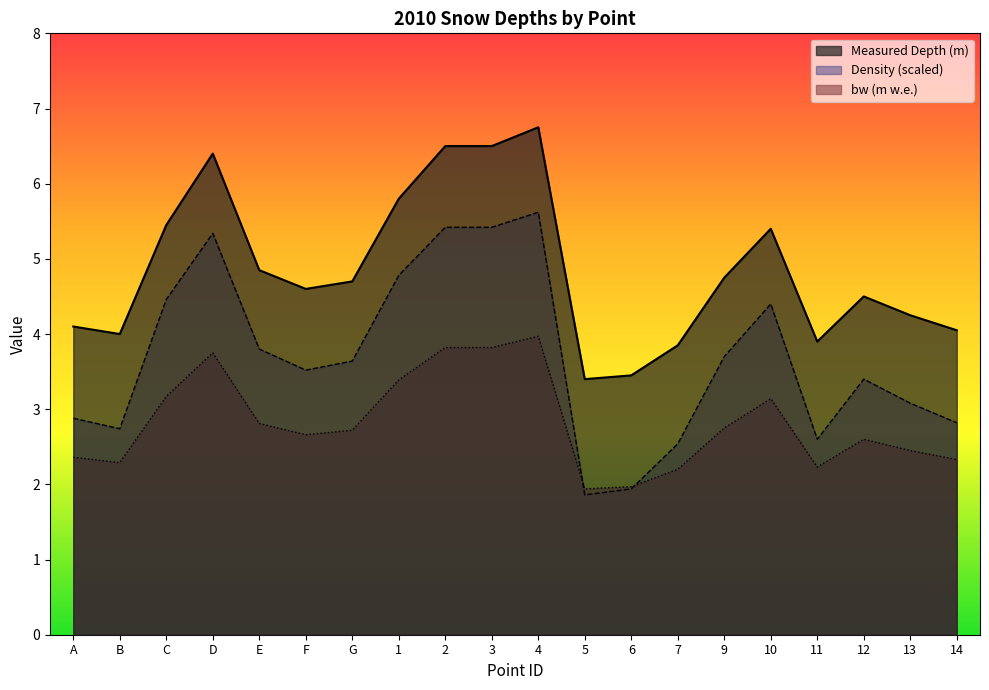

The value of Density (kg m-3) at 12 is 3.4. True or false?

True